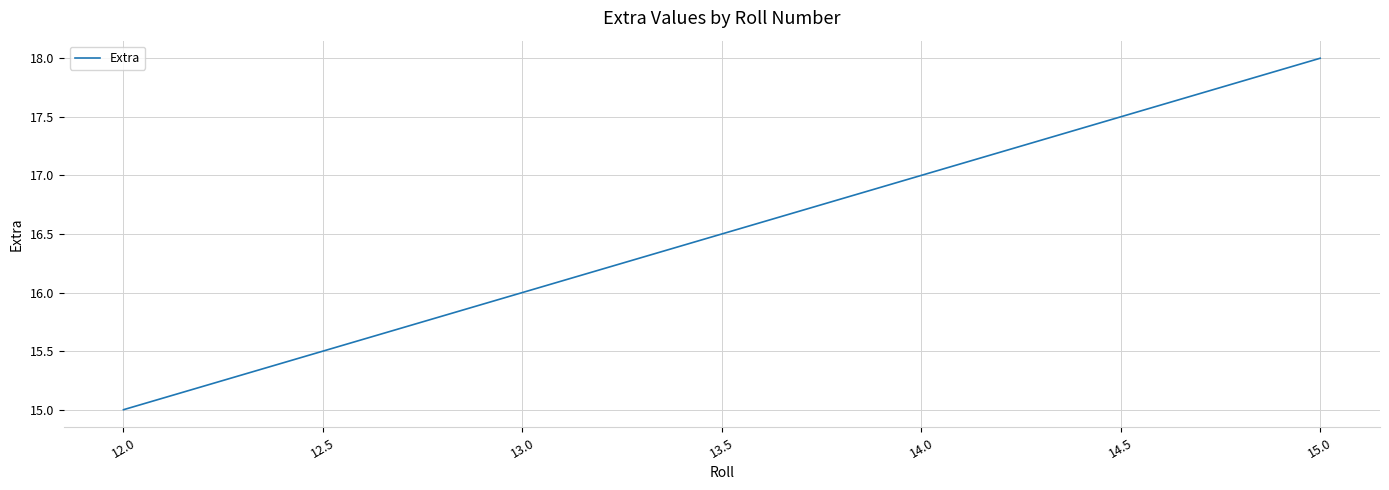

What is the minimum value shown in the chart?

15